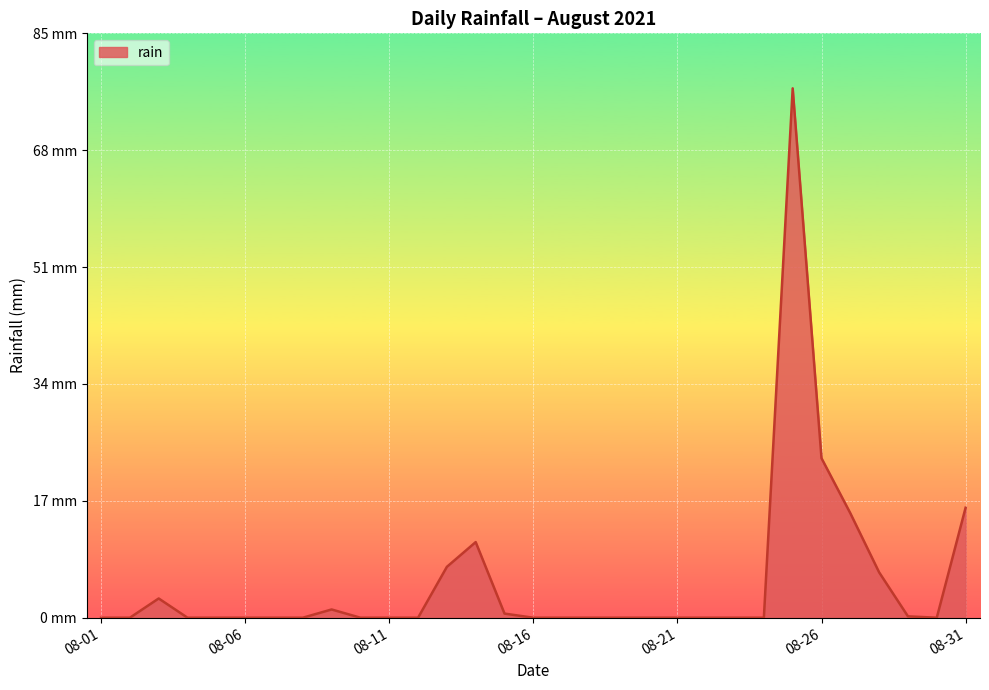

Does the chart display data point markers on the line(s)?

No